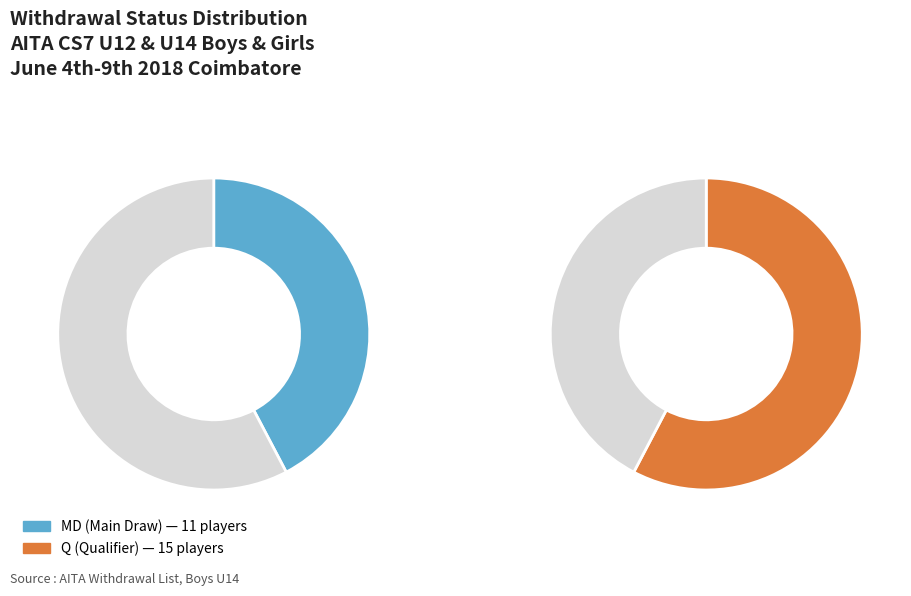

To the nearest percent, what is the combined percentage of Q and MD?

100%